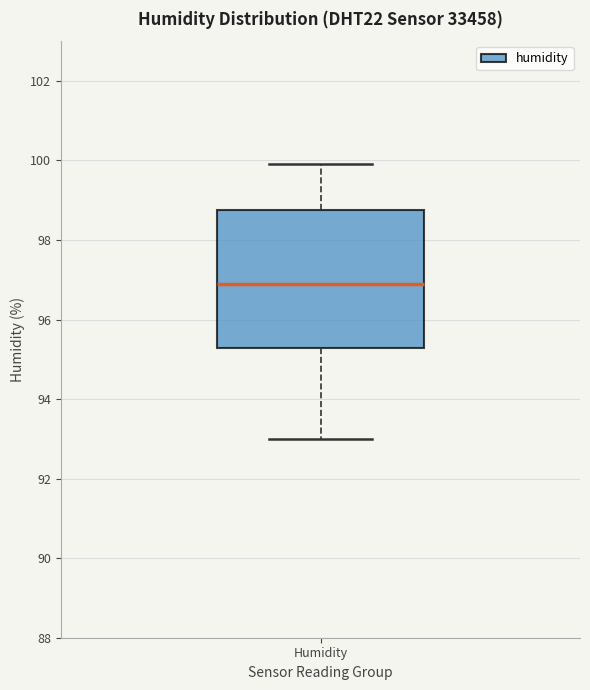

Read this box plot against the y-axis: the position of the median line, the range covered by the box, and the ends of both whiskers. The values are not printed on the chart, so give them approximately, as read against the axis.

median 97.0, box 95.2 to 98.8, whiskers 93.0 to 100.0